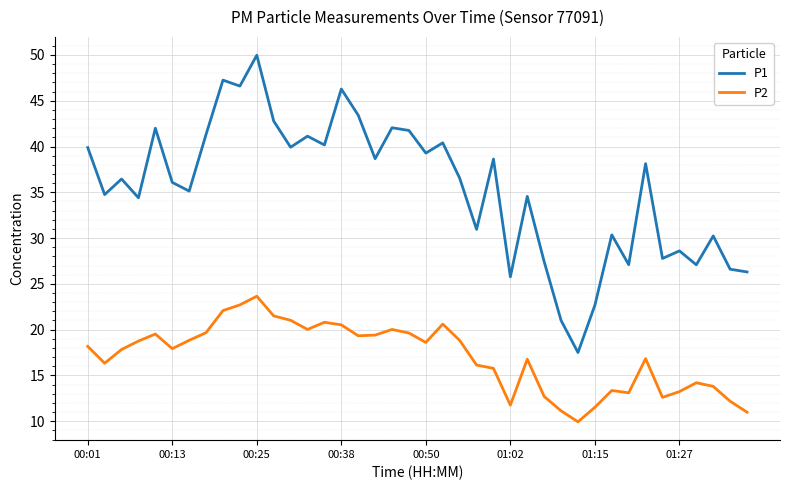

List the series in order of their overall mean, highest first.

P1, P2